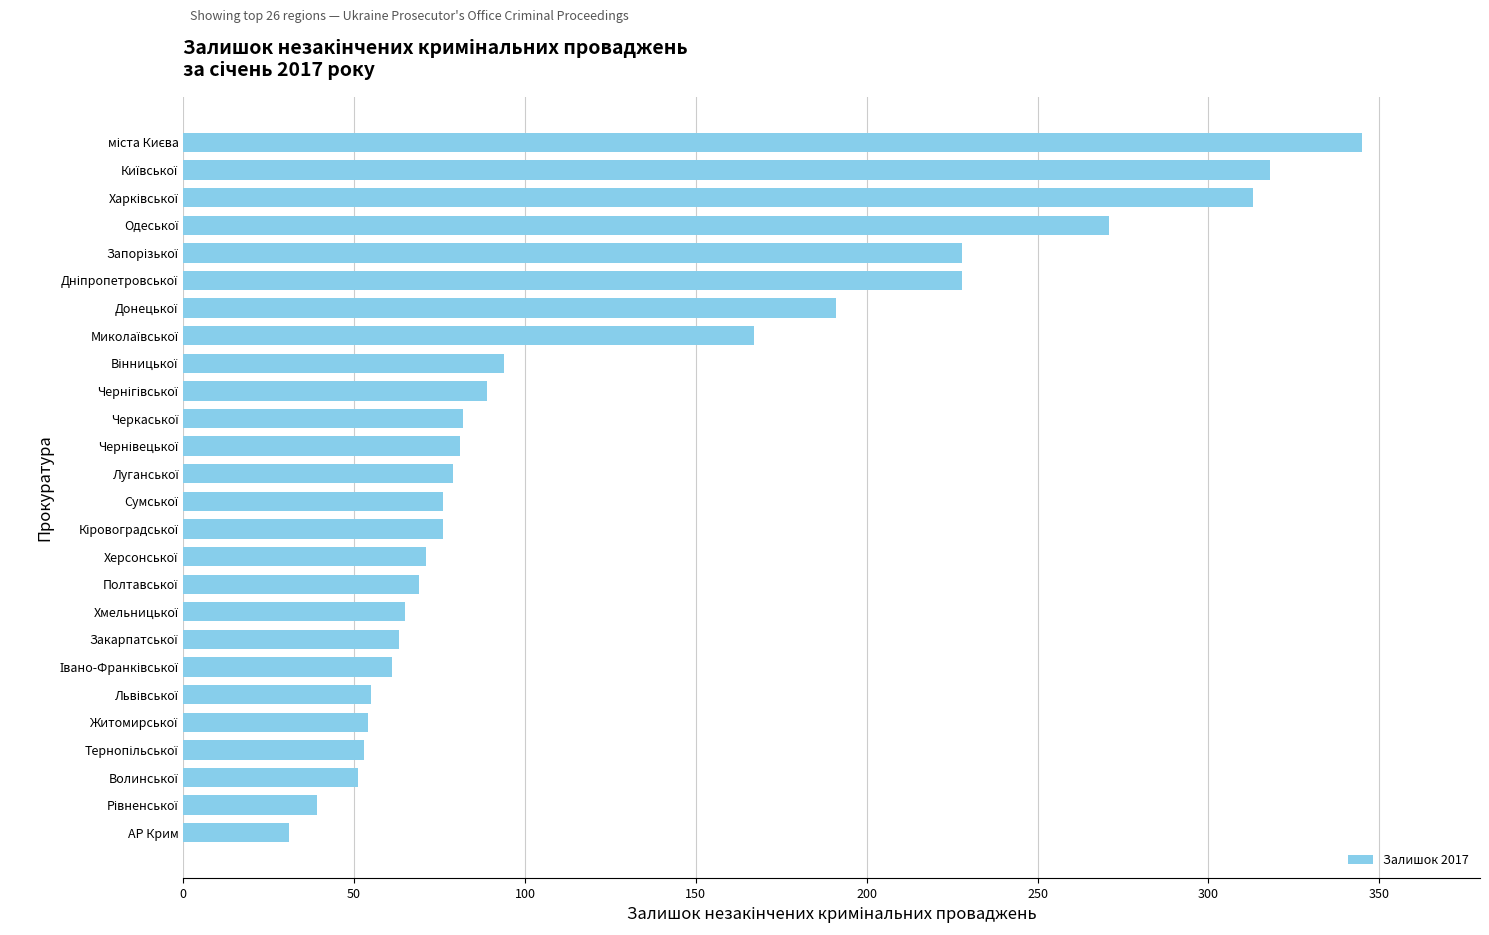

What is the smallest value displayed?

31